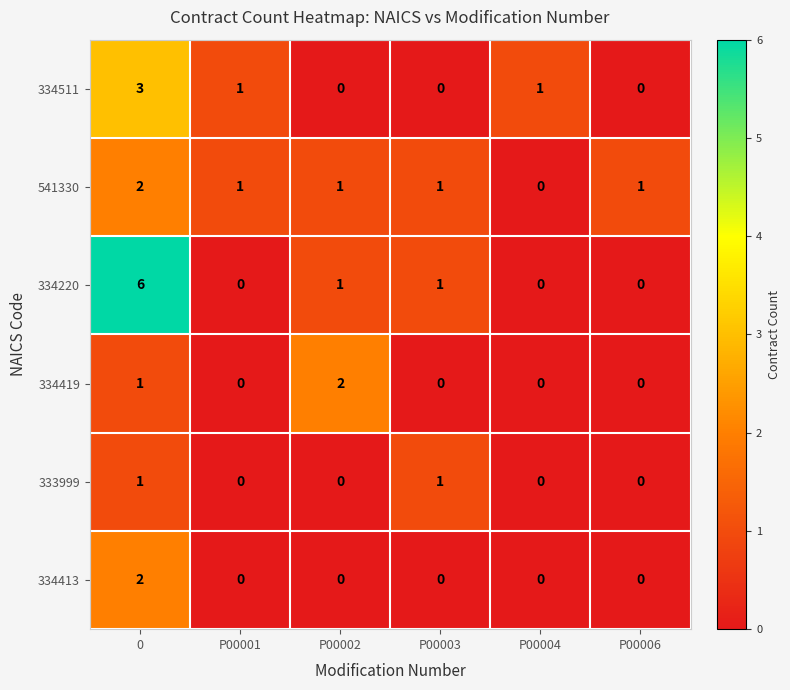

At how many categories does at least one series exceed 3?

1